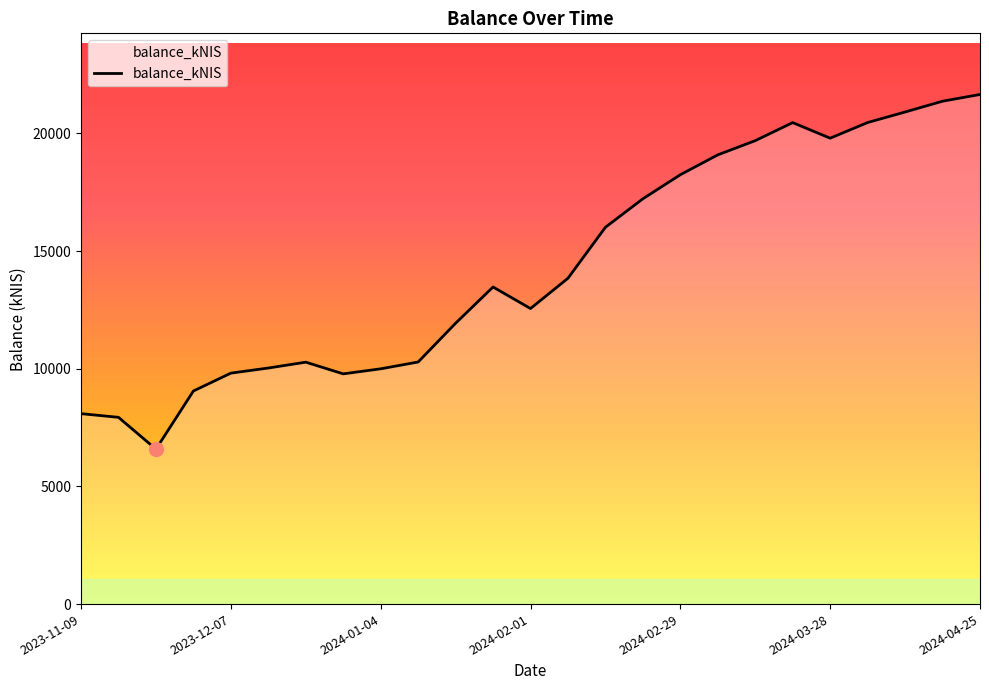

What is the average value?

14341.7